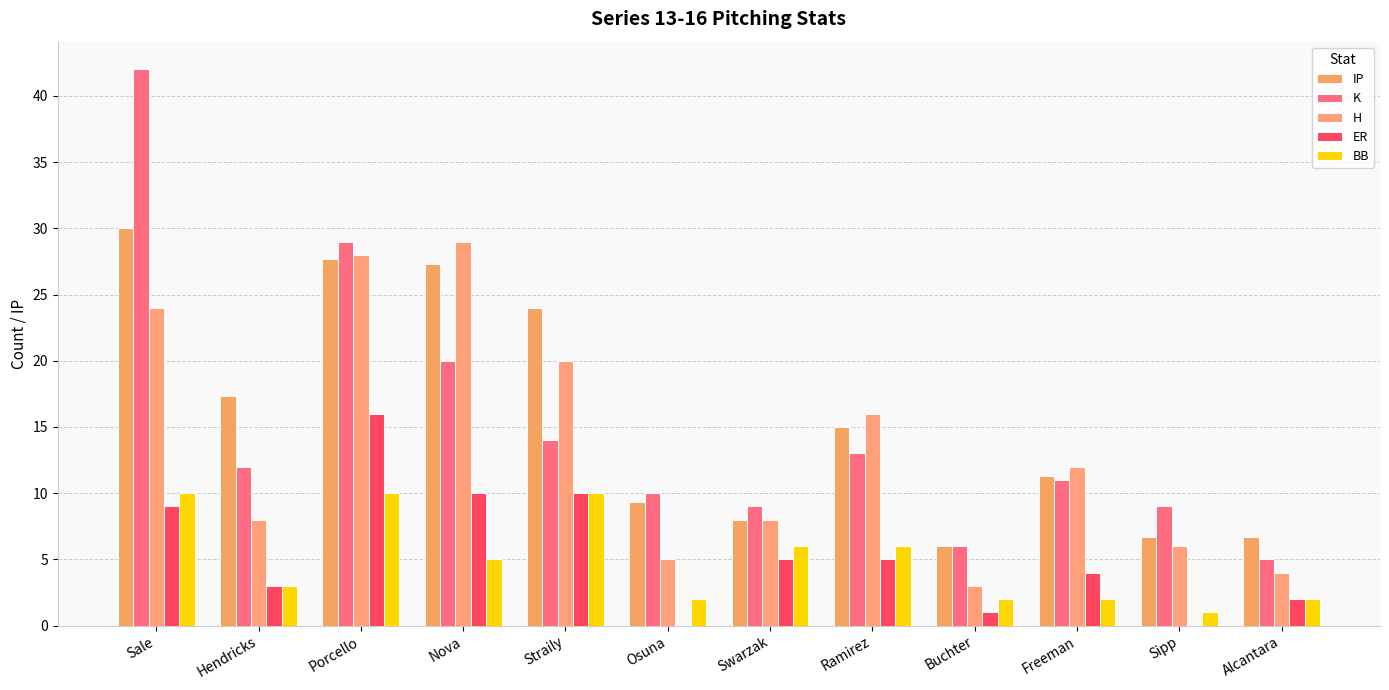

How many groups of bars are there?

12